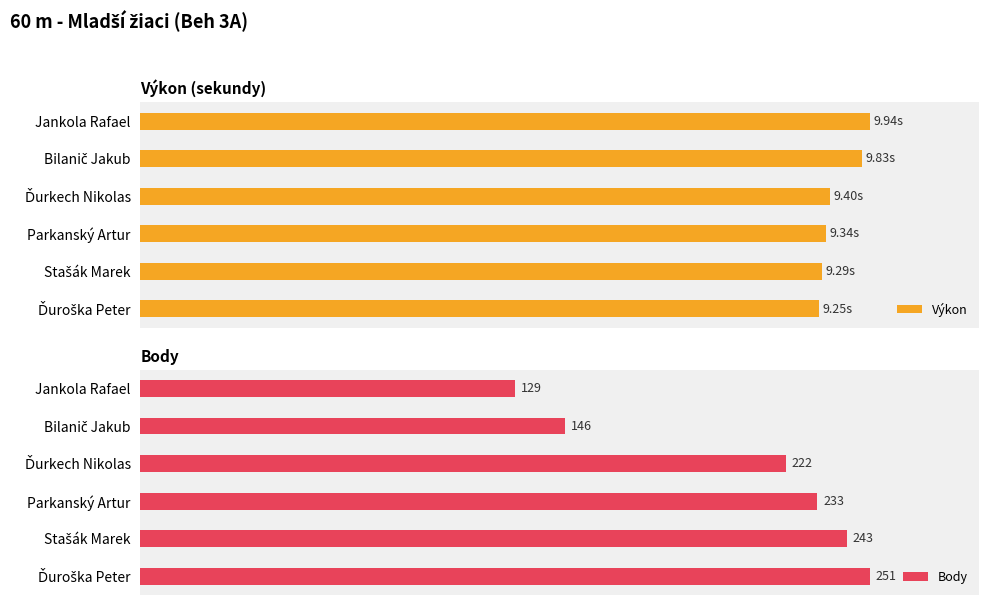

At which label does Body reach its minimum?

Jankola Rafael